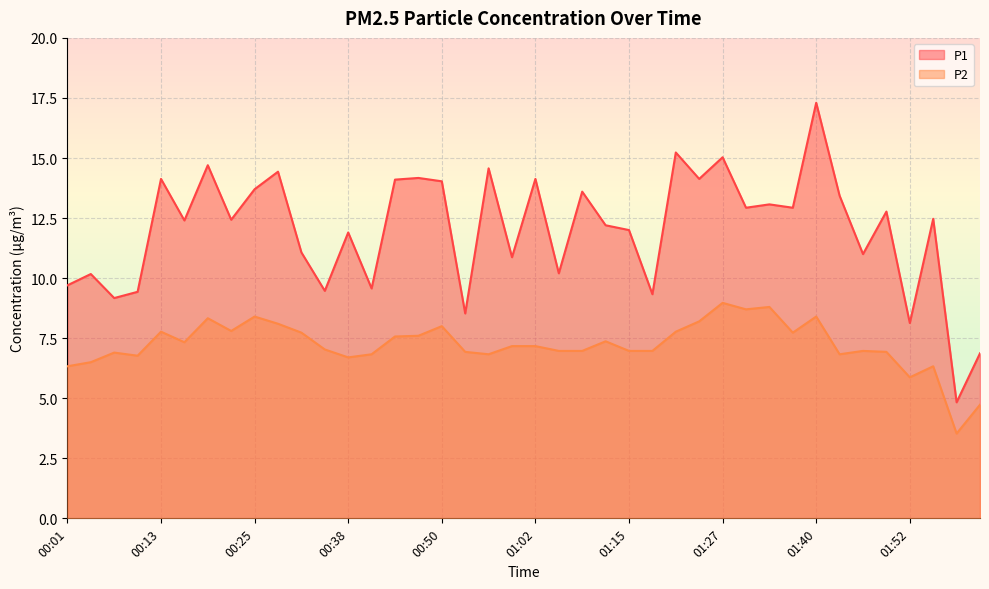

How many lines are shown in the chart?

2